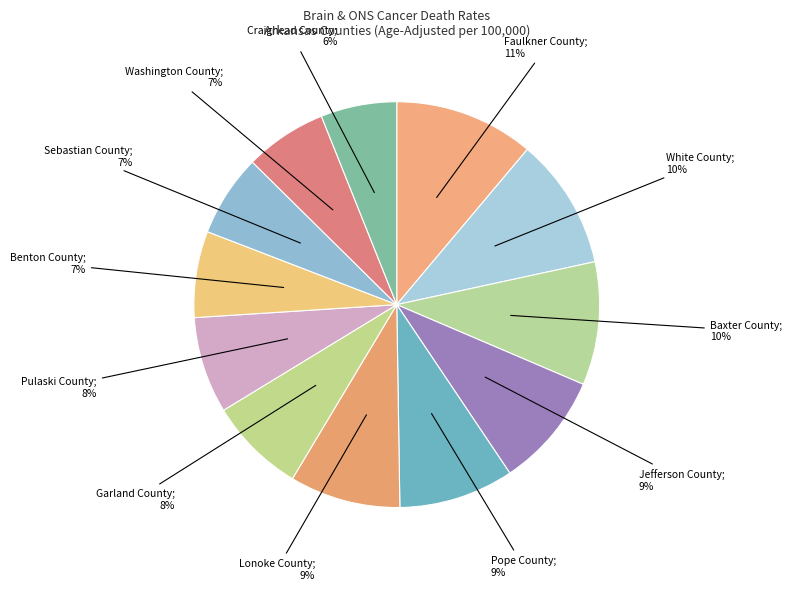

How many segments does this pie chart have?

12